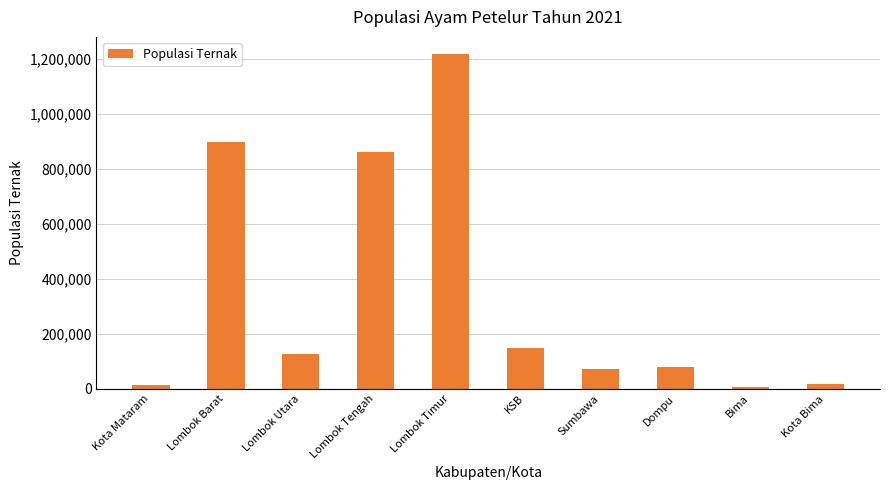

Approximately how many times larger is the value at Sumbawa compared to Bima?

12.2